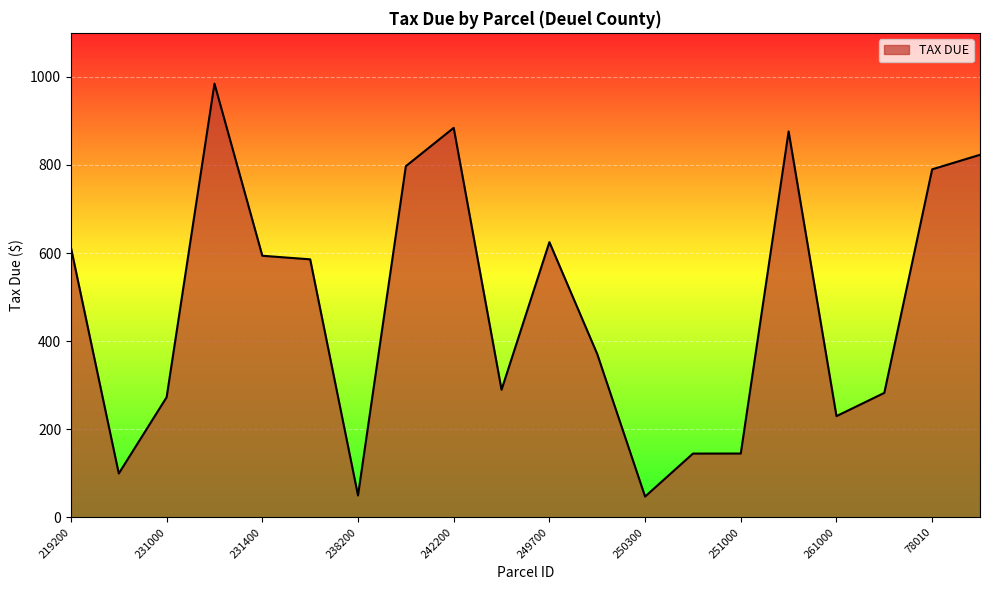

What is the smallest value displayed?

47.1